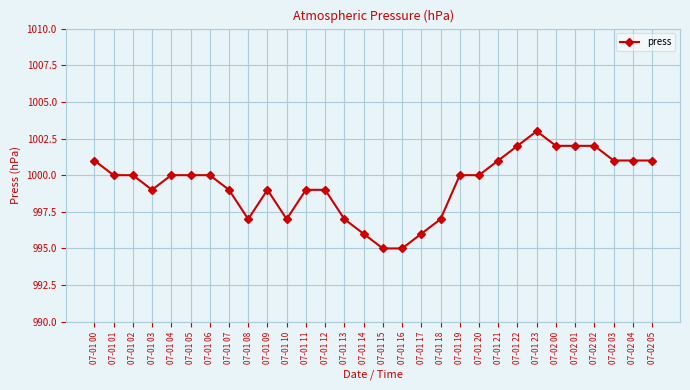

How many lines are shown in the chart?

1